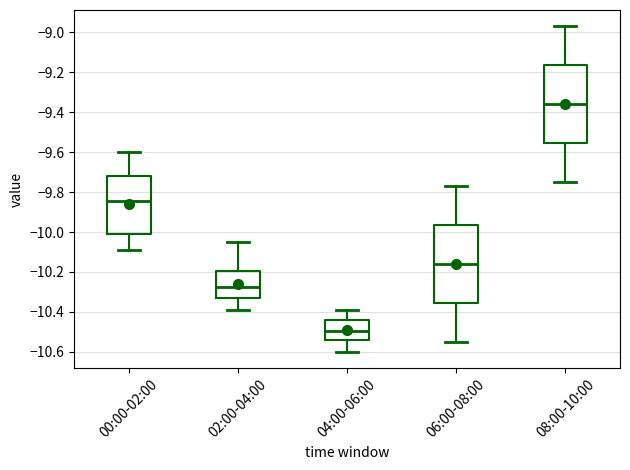

Where does the upper whisker of the box for 08:00-10:00 end on the y-axis? The values are not printed on the chart, so give them approximately, as read against the axis.

-8.96